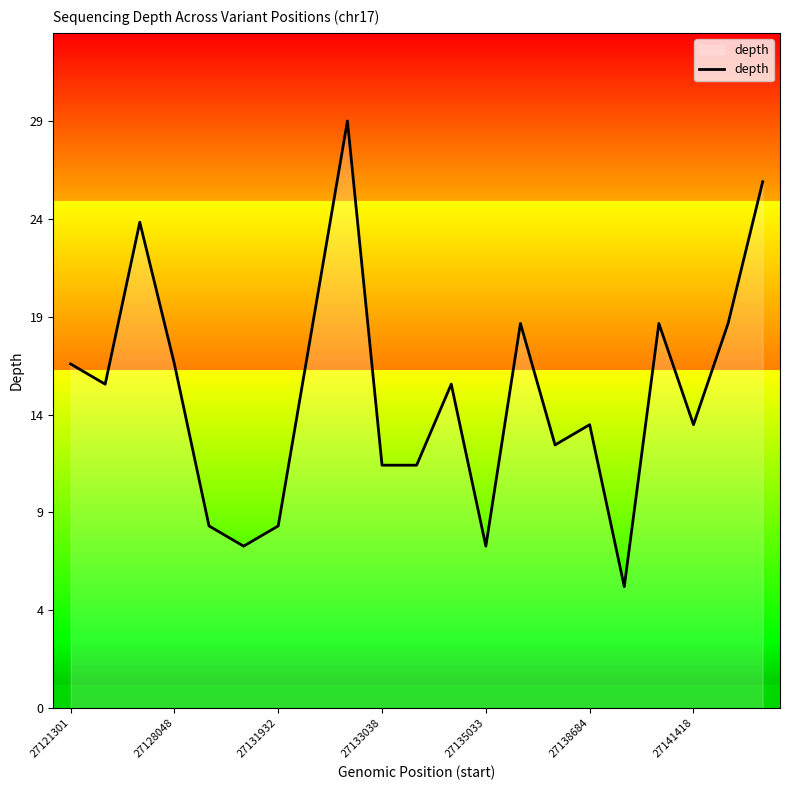

Which category has the lowest value across all series?

16